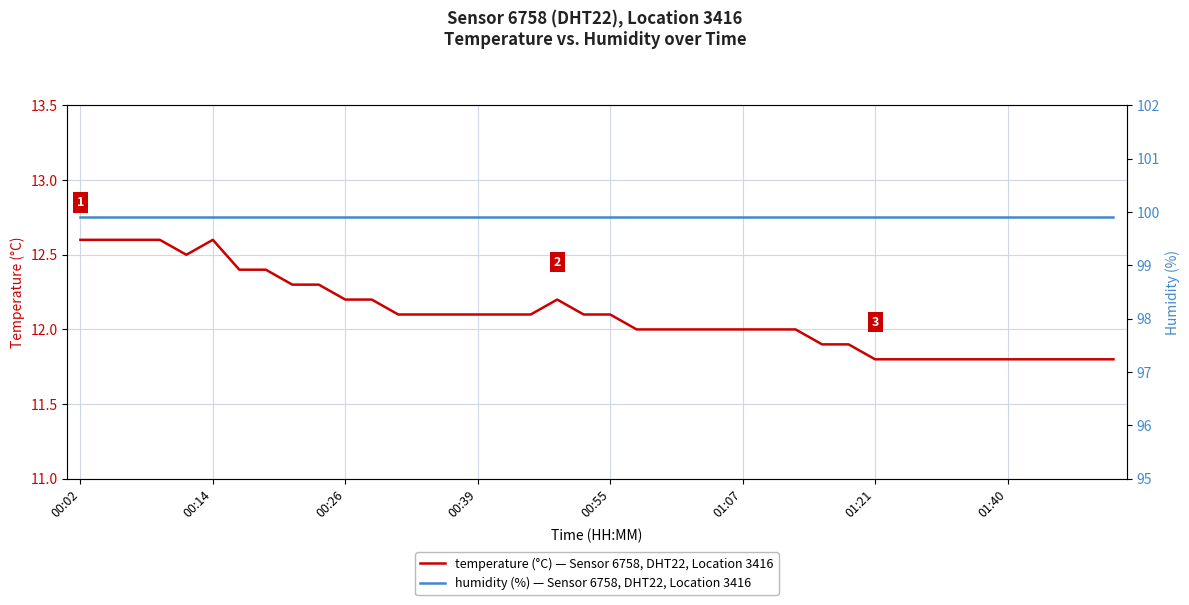

What is the total value across all series at 12?

112.0